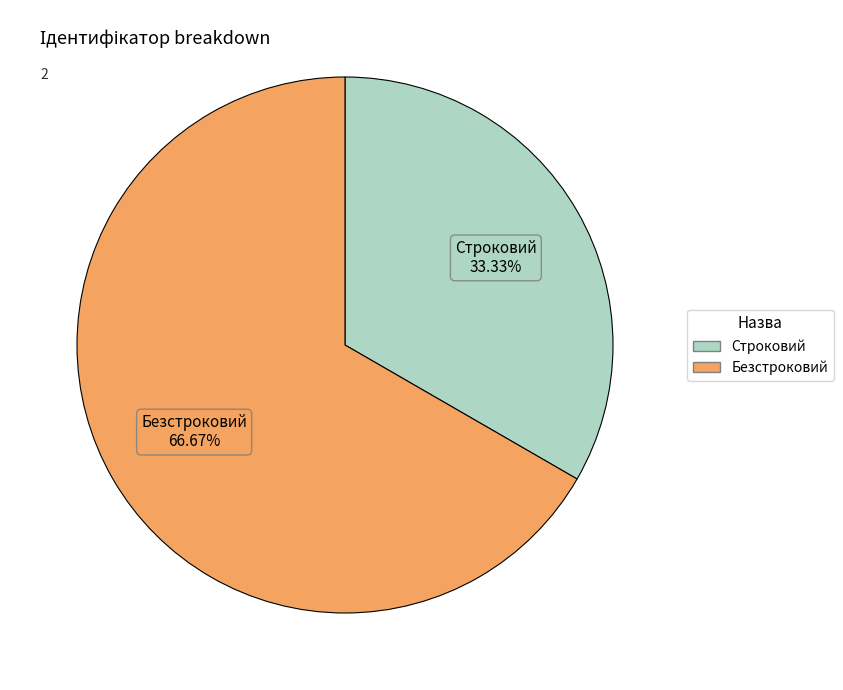

Is there a majority slice in this chart?

Yes